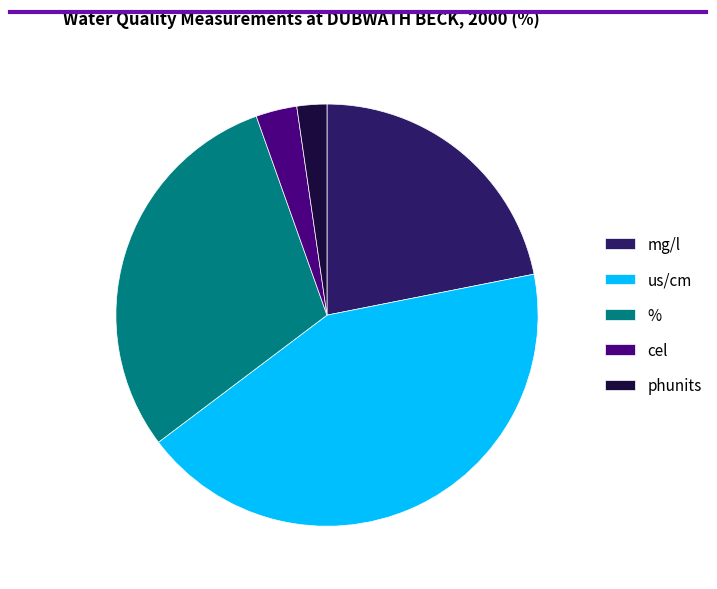

Is there any slice that represents more than half of the pie?

No